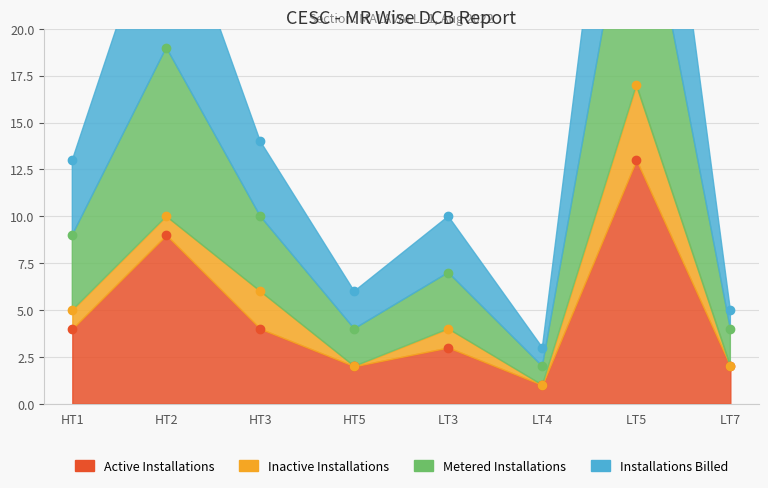

How many data points in Active Installations are above 4?

2